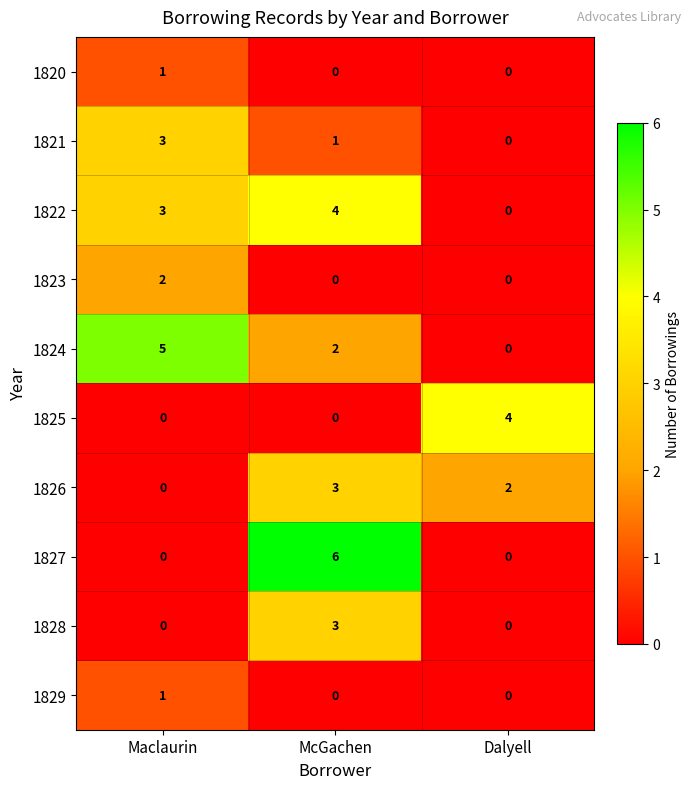

How many data points does each series have?

3